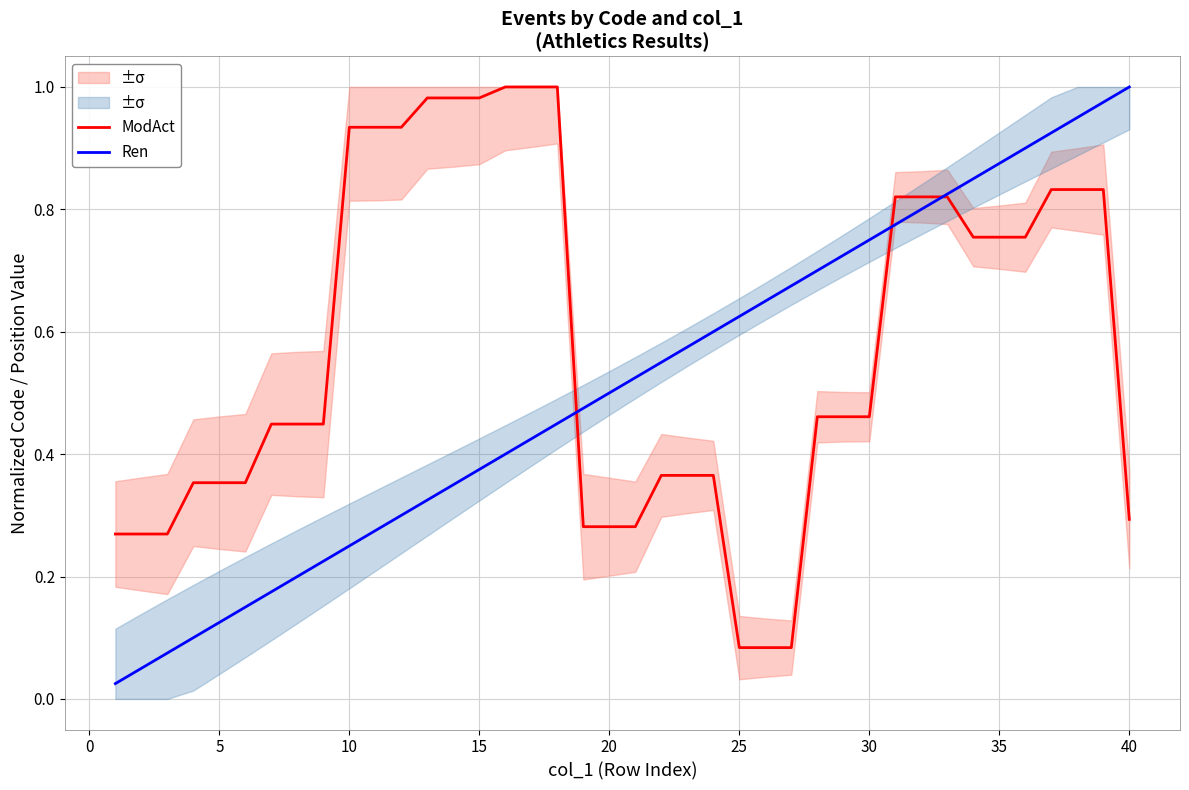

True or false: Ren has more than 2 interior local peaks.

False